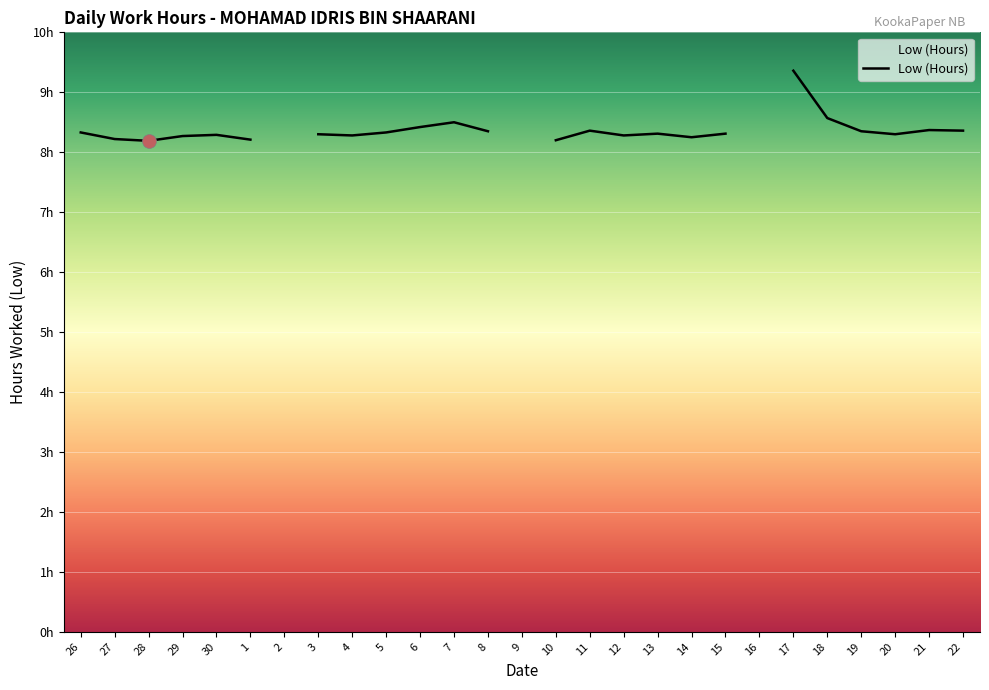

Count the number of categories in the chart.

27